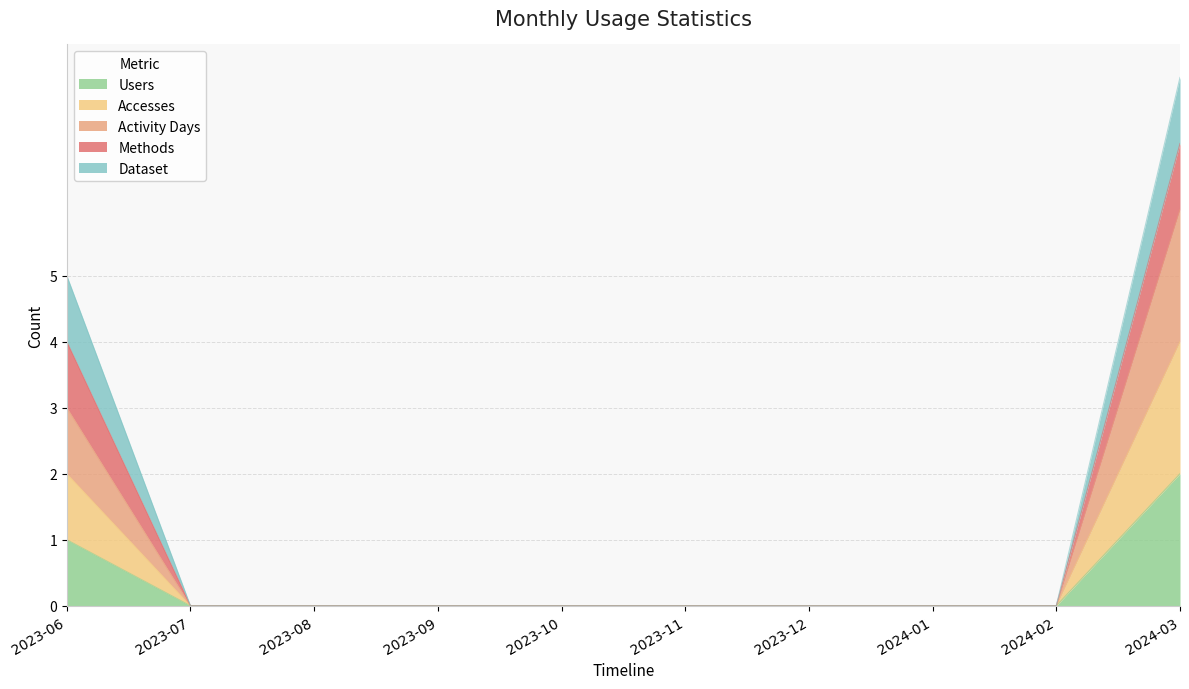

How many lines are shown in the chart?

5